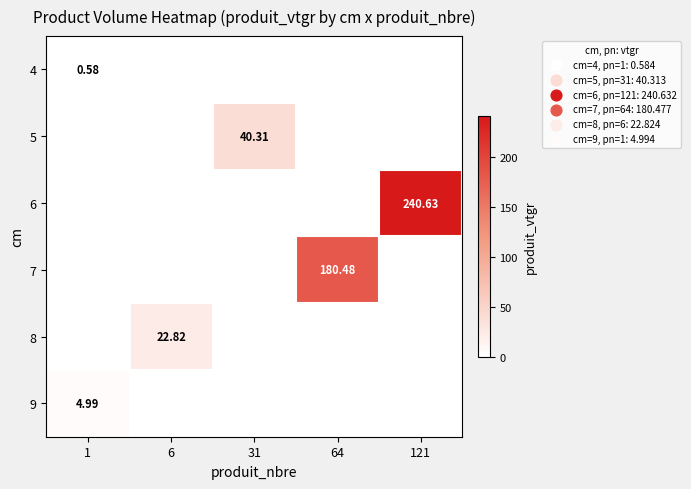

What is the difference between the highest and lowest values at 64?

180.5